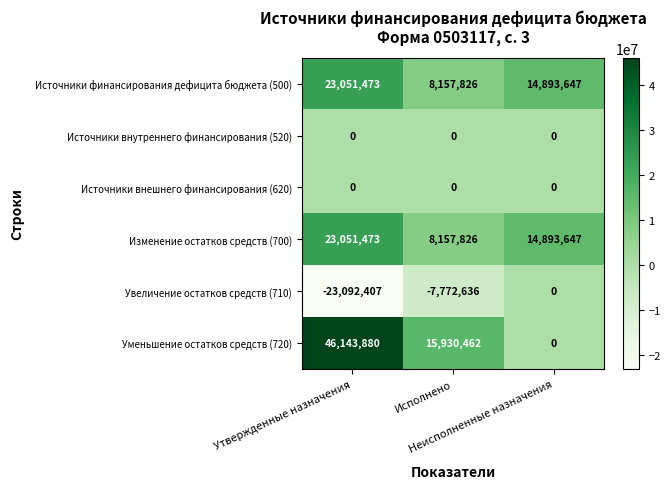

What is the average value of the Изменение остатков средств (700) series?

15367649